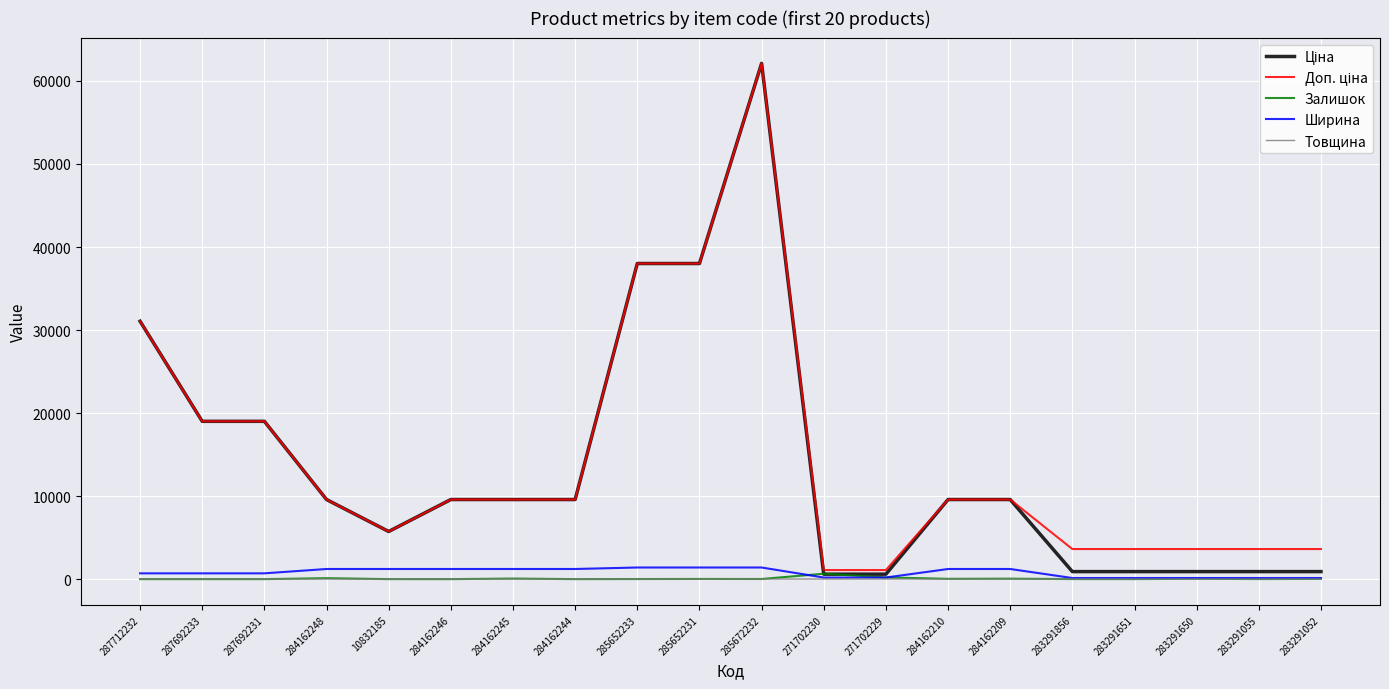

True or false: Ширина has a value of 133.0 at 283291856.

True